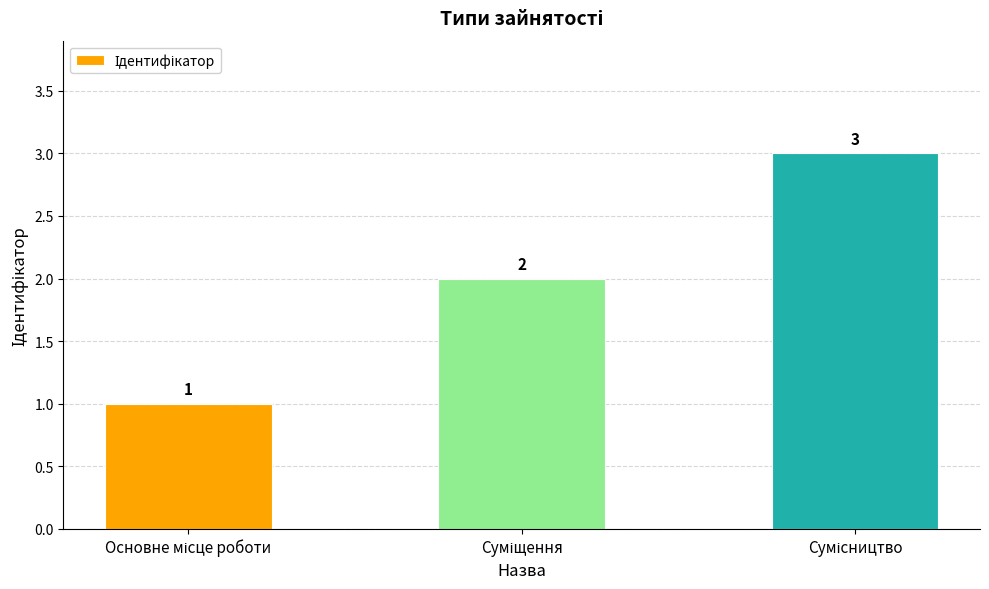

What is the greatest value displayed?

3